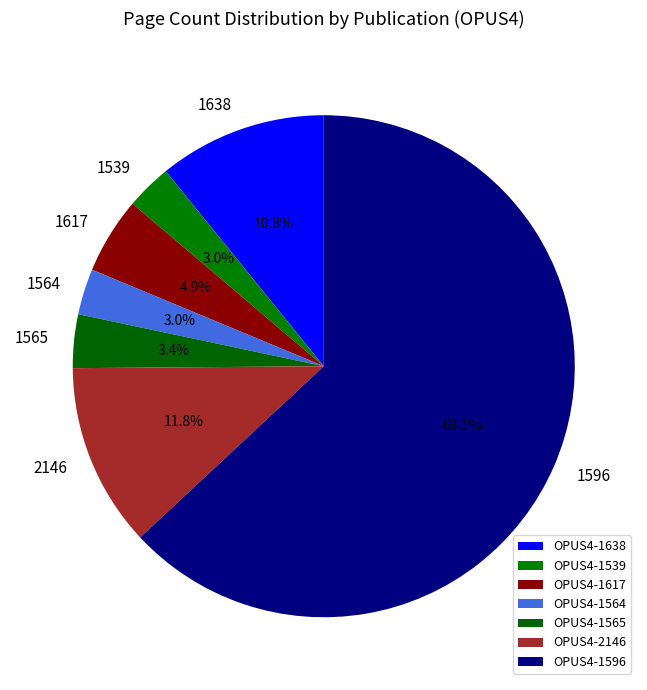

Do 1564 and 1565 together represent more than half of the pie?

No